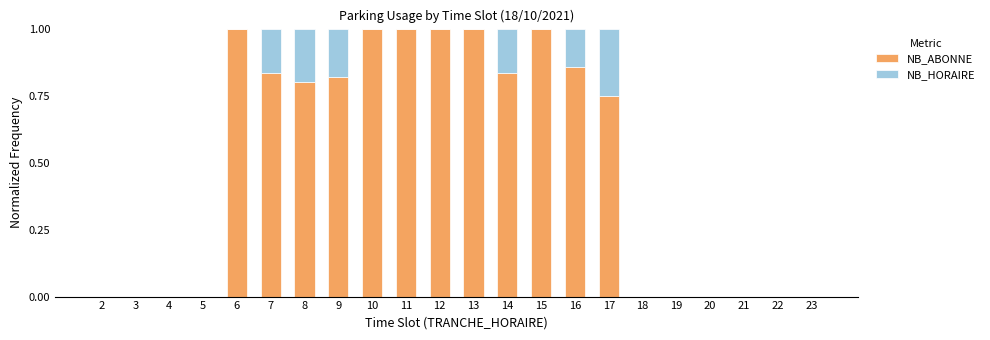

The value of NB_ABONNE at 2 is 0.0. True or false?

True